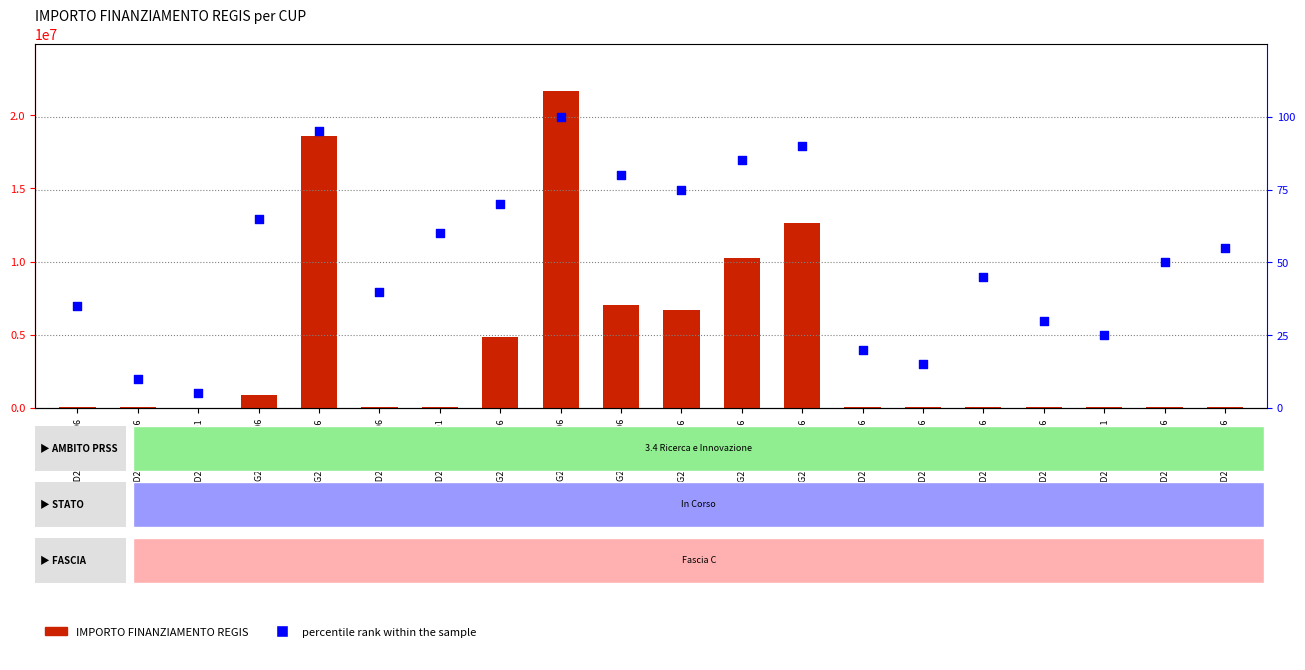

Which series has the largest total across all categories?

IMPORTO FINANZIAMENTO REGIS